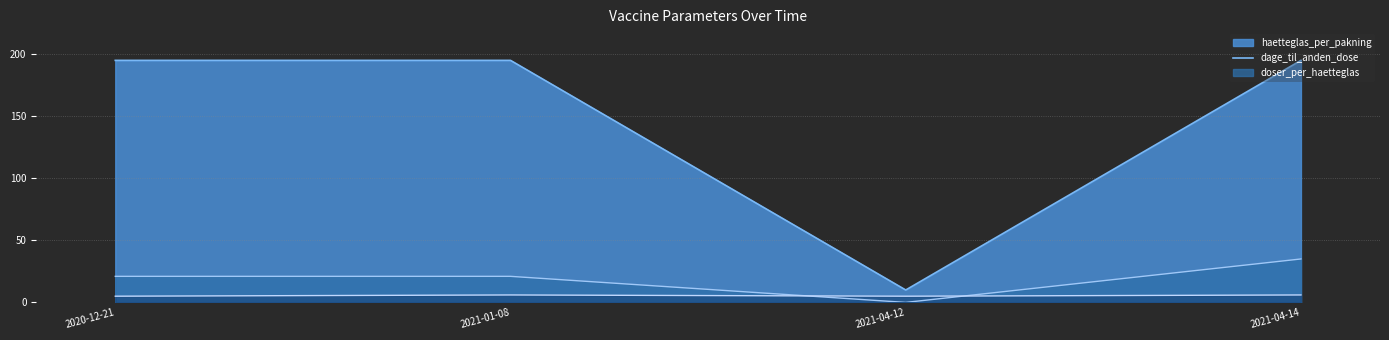

What is the label of the 4th point from the left?

2021-04-14